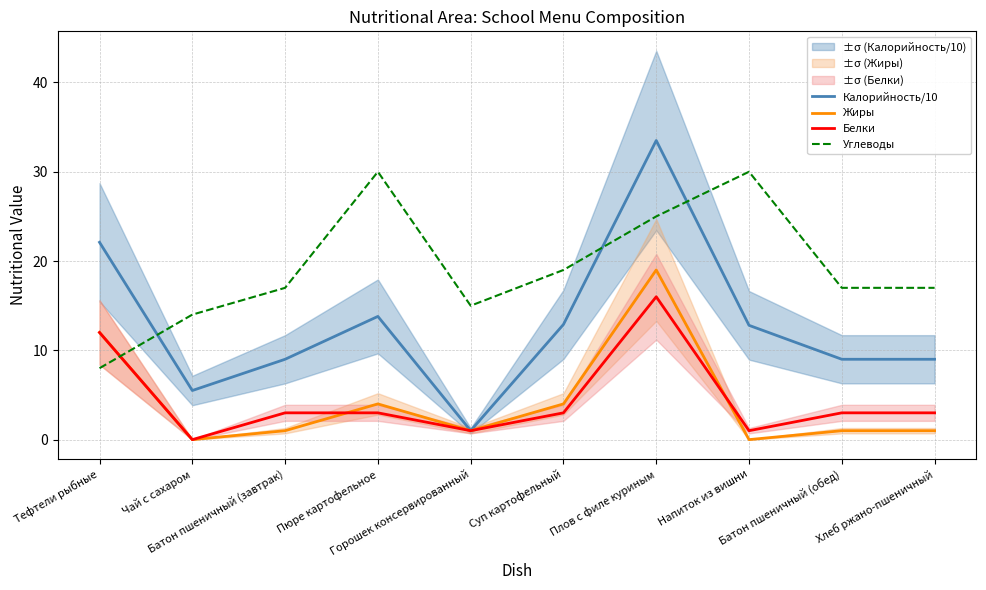

At which category does the chart reach its peak across all series?

Плов с филе куриным